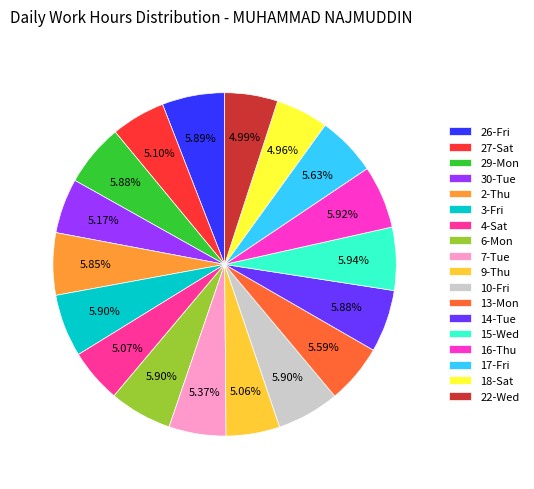

How many slices are in this pie chart?

18